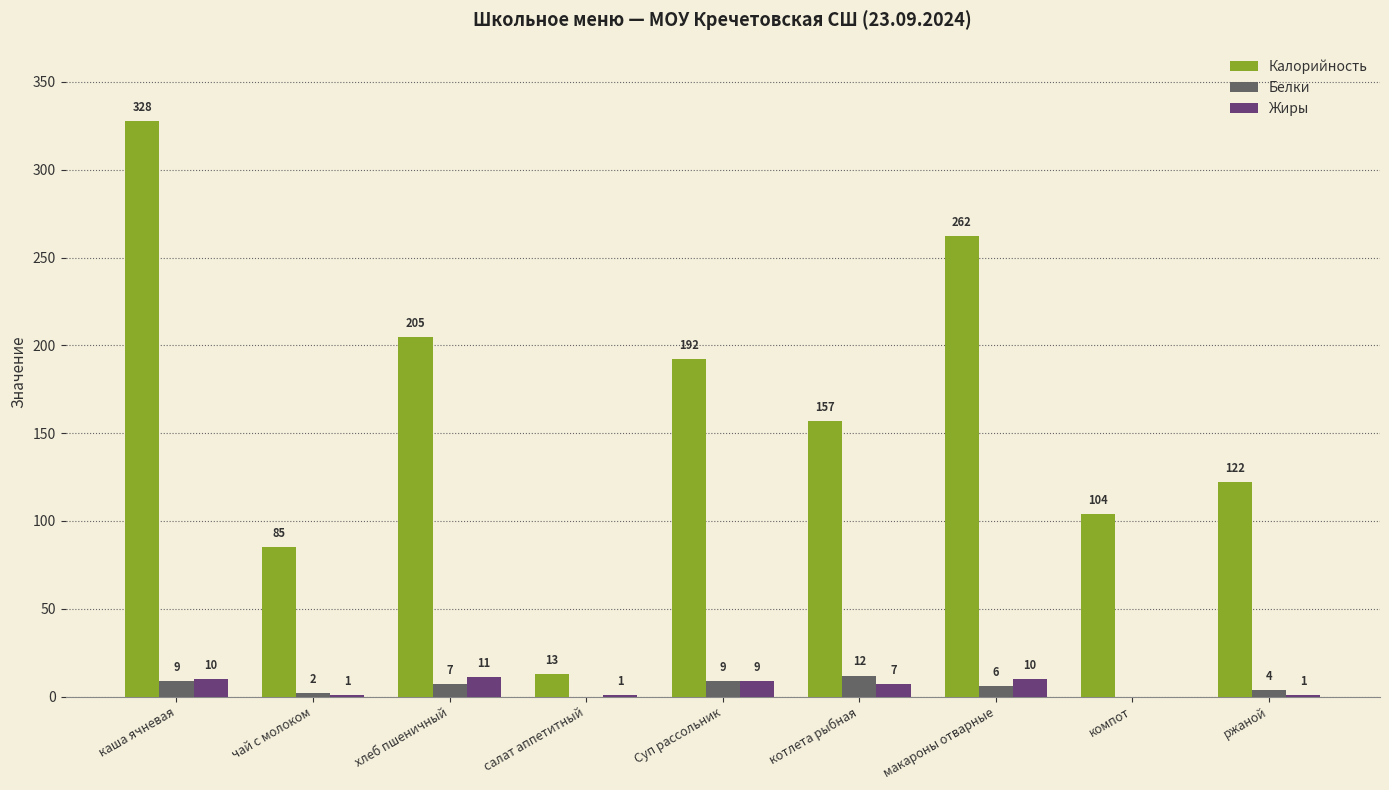

What is the sum of all Калорийность values?

1468